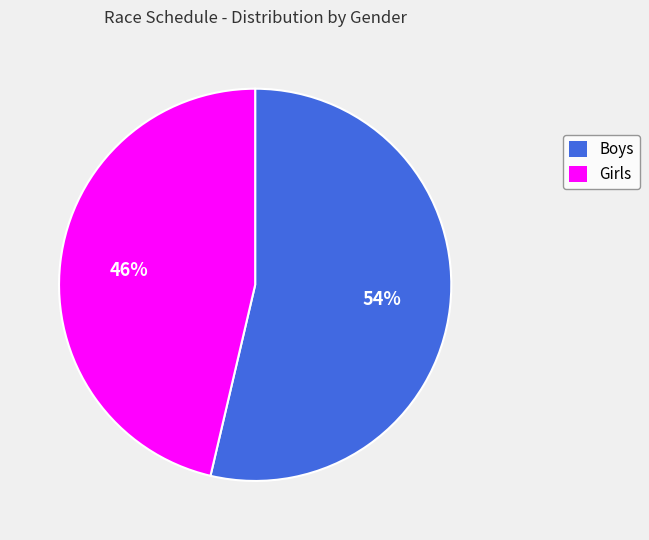

To the nearest percent, what is the average slice percentage?

50%